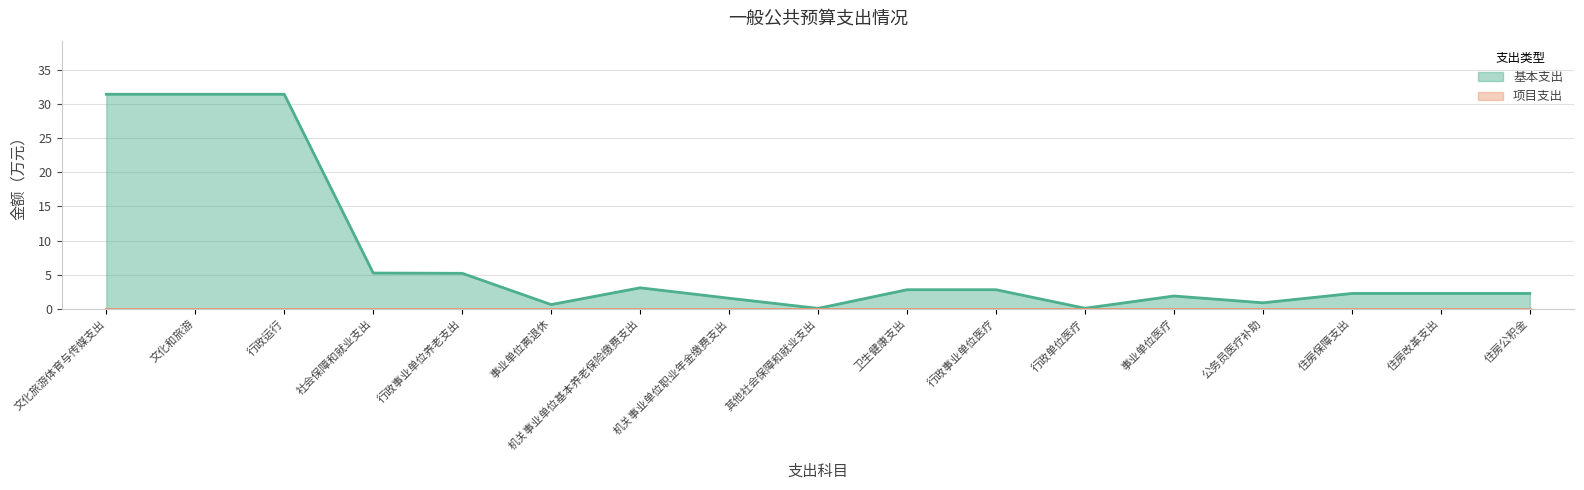

What position from the right is 行政单位医疗?

6